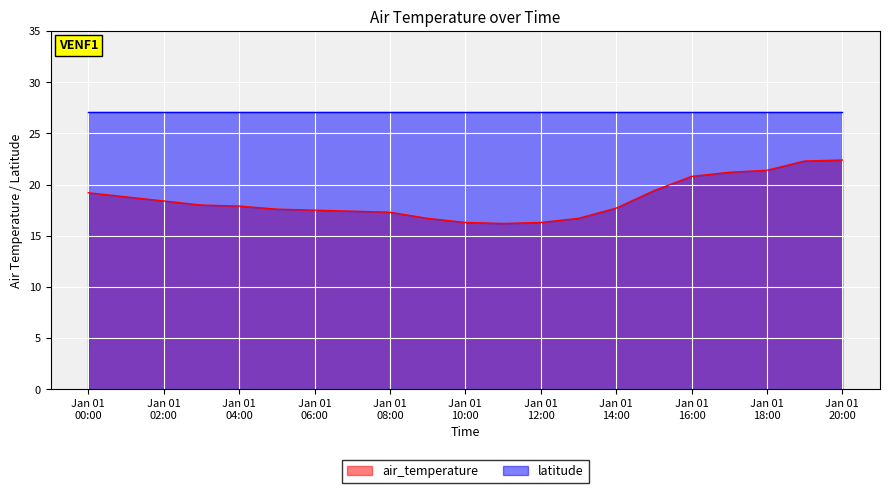

True or false: latitude and air_temperature intersect in this chart.

False